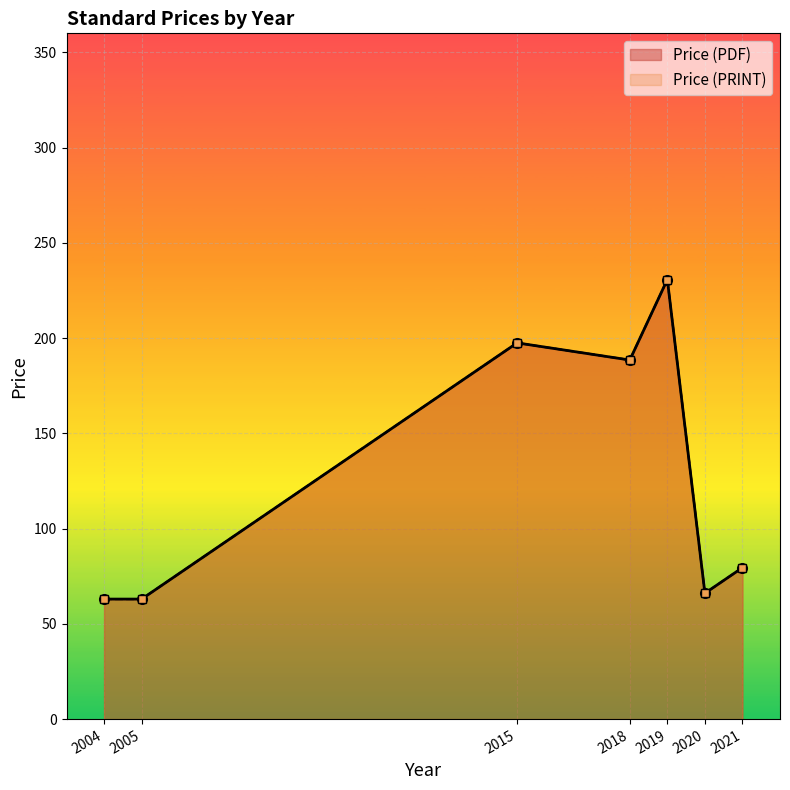

What is the sum of the Price (PRINT) values at 2020 and 2015?

263.6